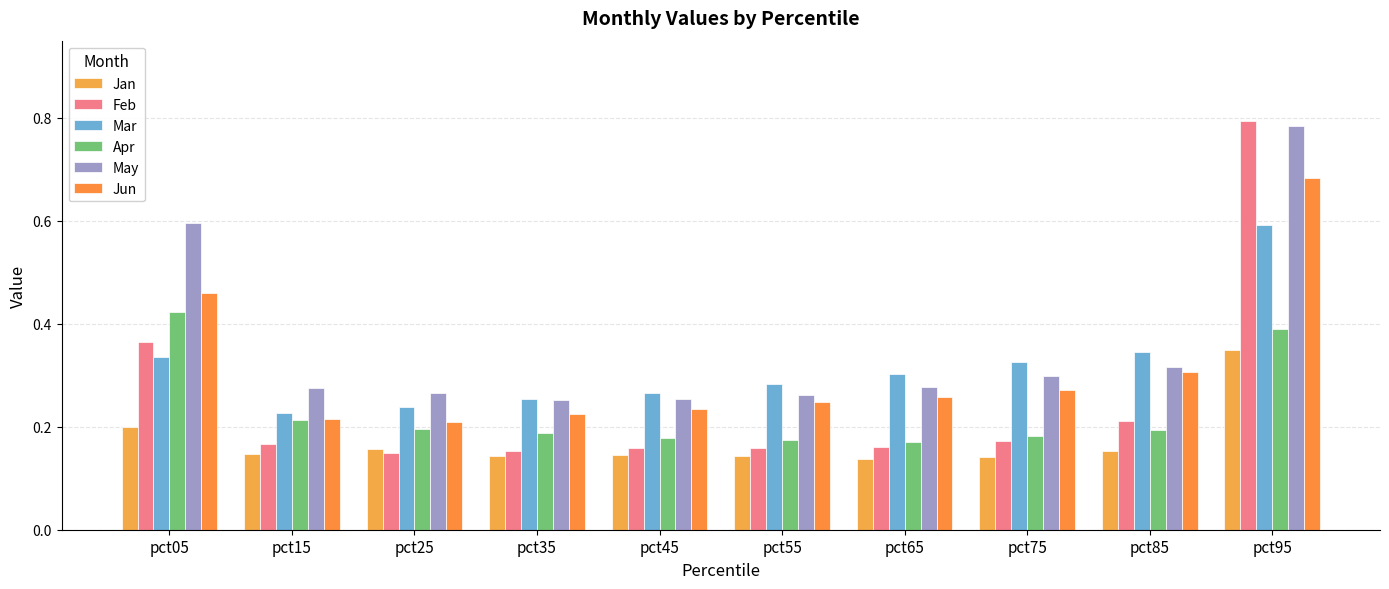

How many bars are there in total?

60